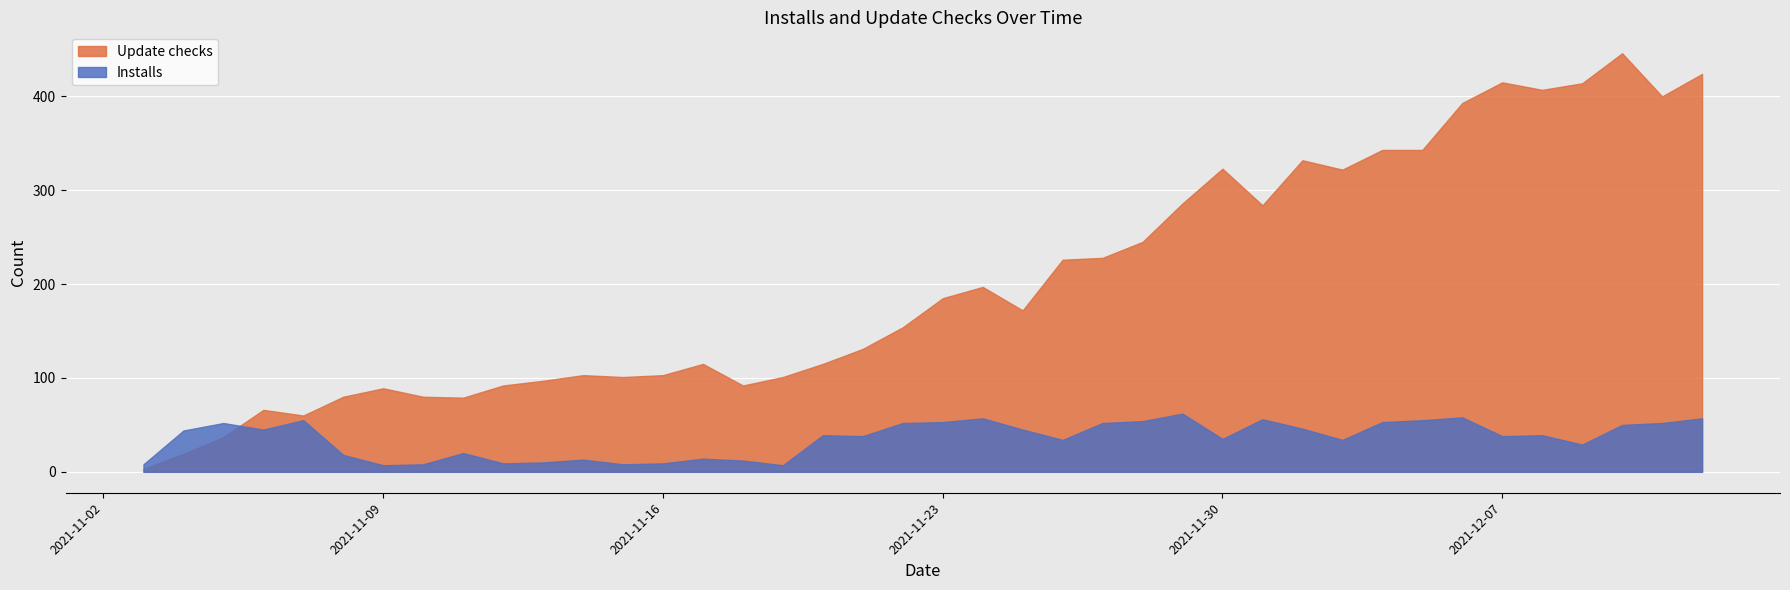

Which series has the widest spread of values?

Update checks